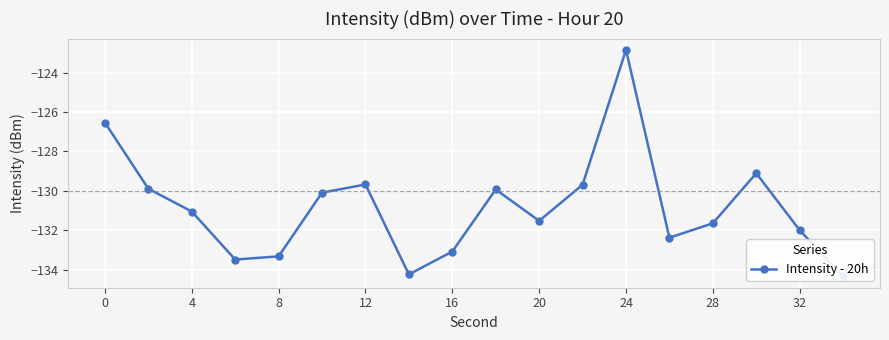

Read the value at 20.

-131.5